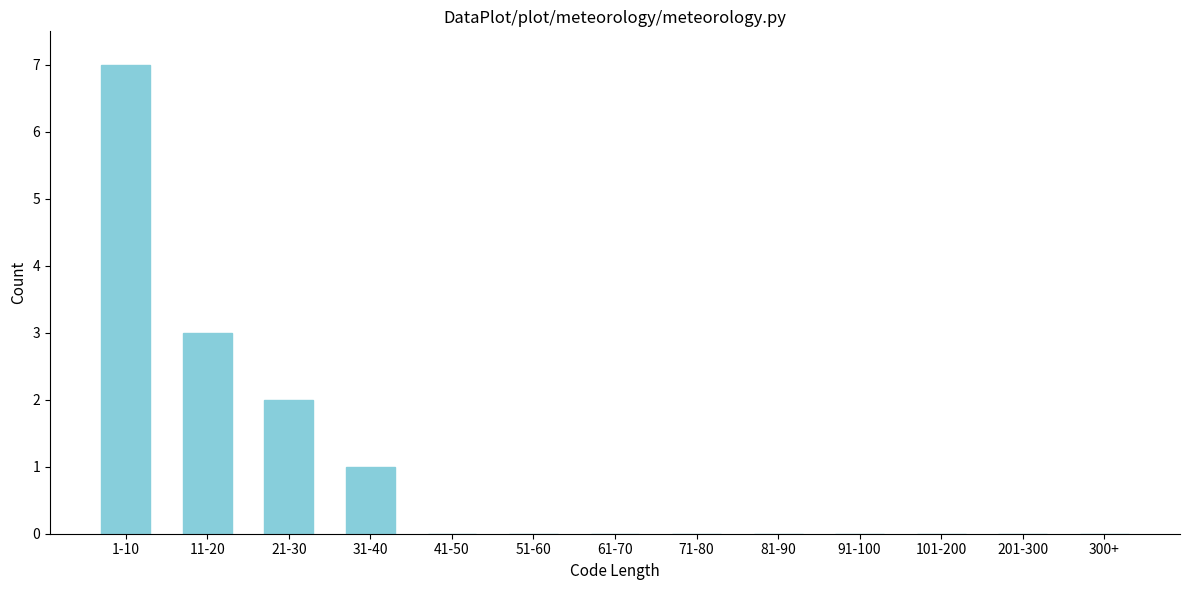

Reading left to right, what are all the values shown in this chart?

1-10=7	11-20=3	21-30=2	31-40=1	41-50=0	51-60=0	61-70=0	71-80=0	81-90=0	91-100=0	101-200=0	201-300=0	300+=0